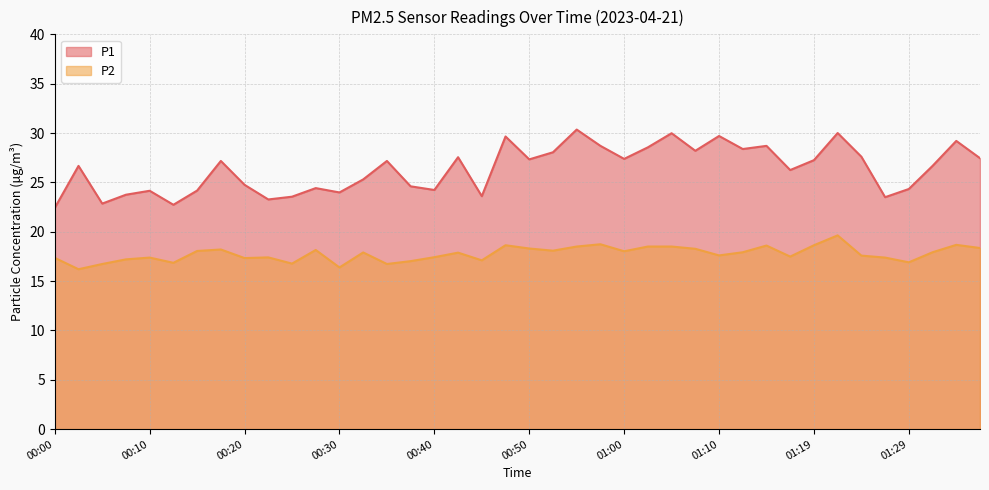

How many values in the P1 series are below 27?

20